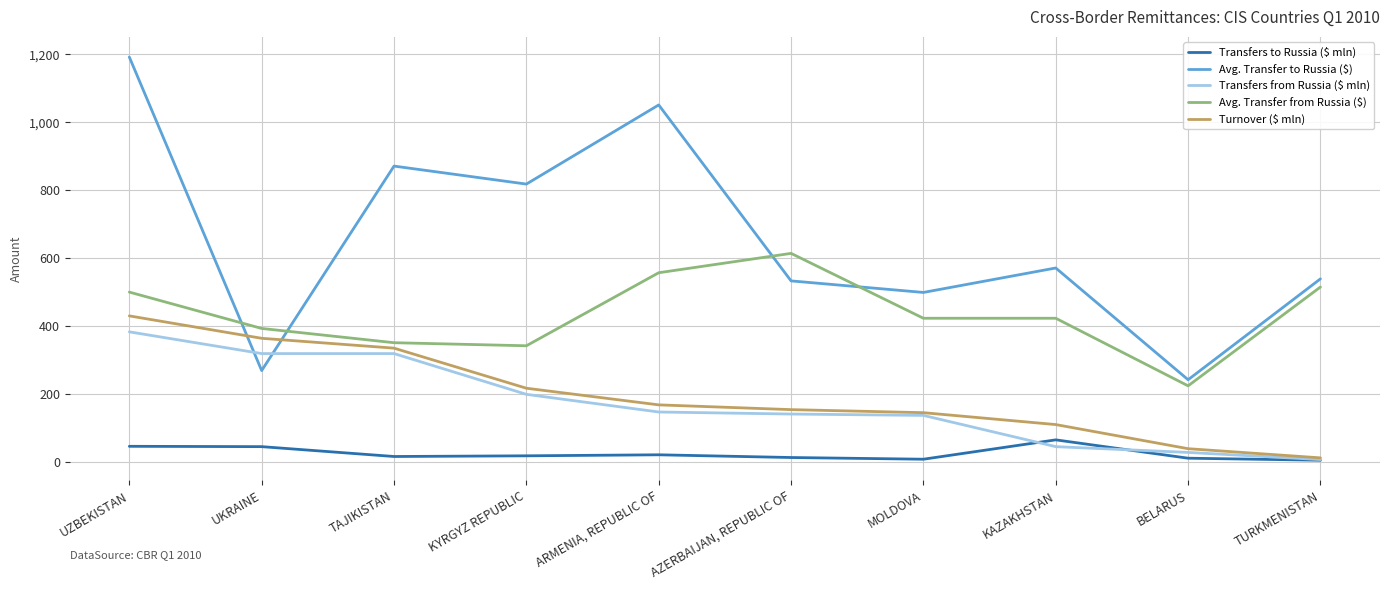

At which label does Avg. Transfer to Russia ($) first exceed 571?

UZBEKISTAN